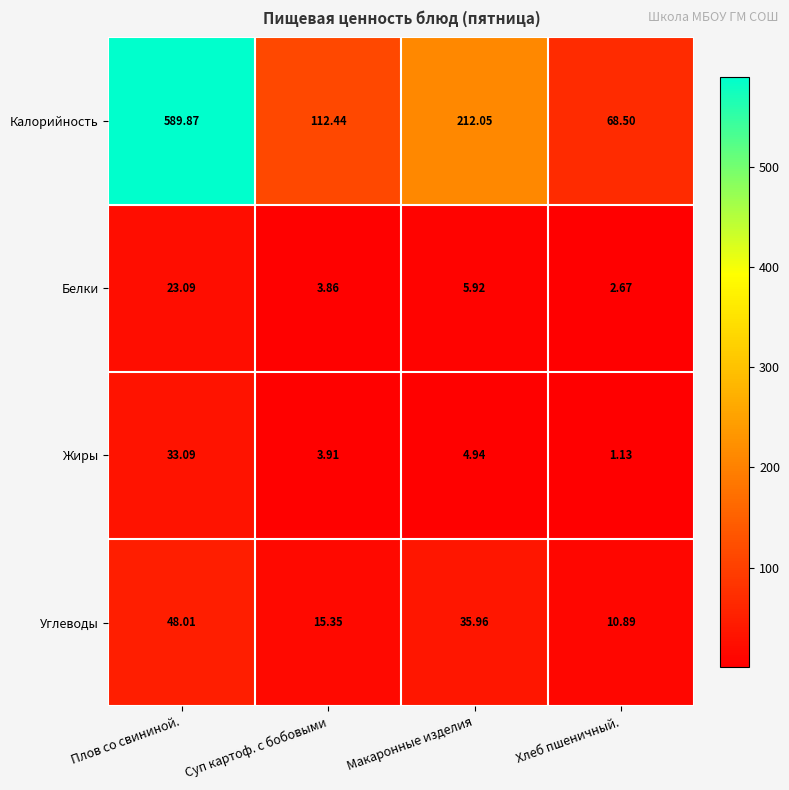

Which label corresponds to the smallest value in the chart?

Хлеб пшеничный.